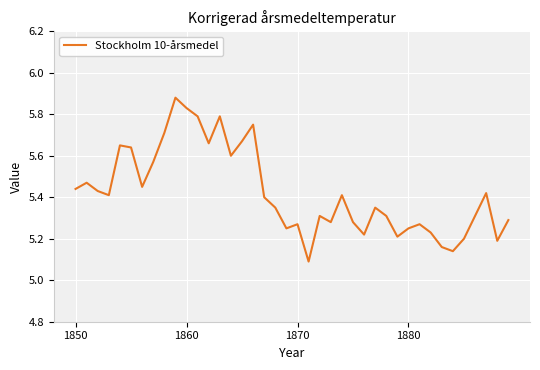

What is the difference between the maximum and minimum values?

0.8